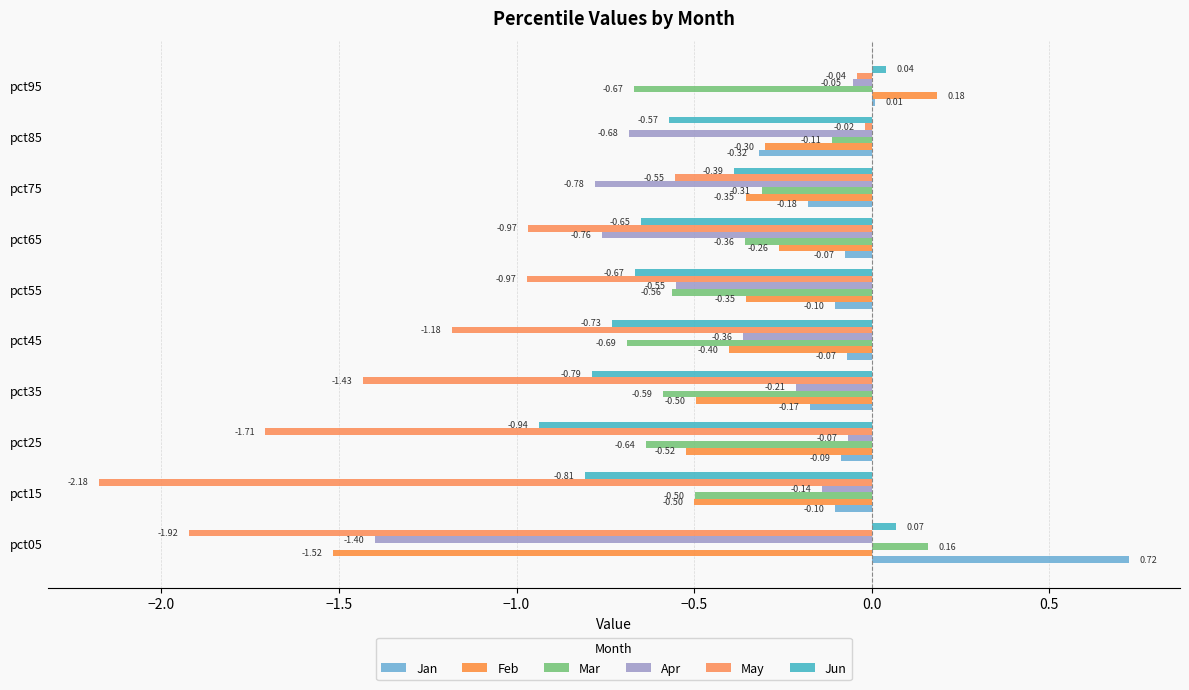

Count the number of data series in this chart.

6